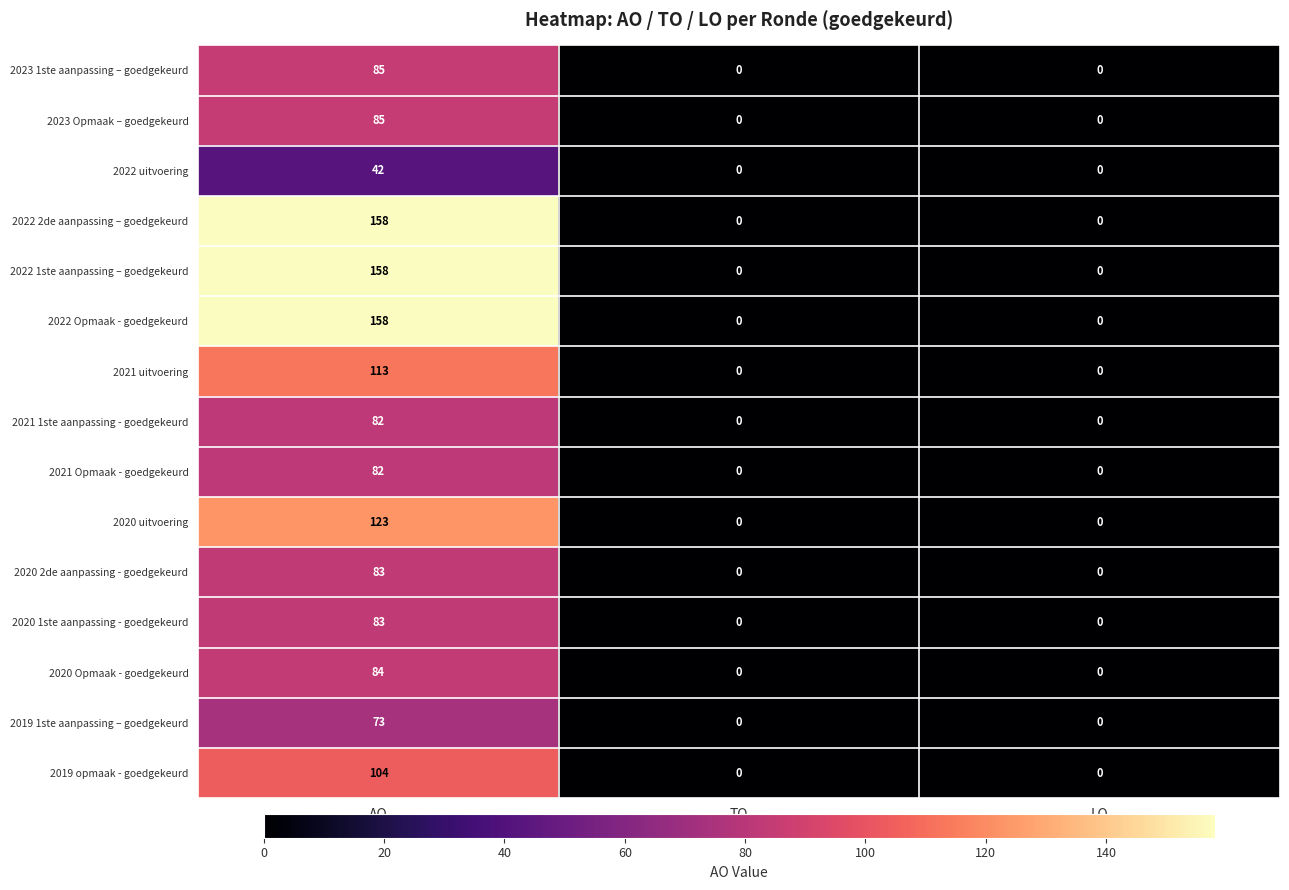

What is the approximate value of 2021 uitvoering at AO?

113